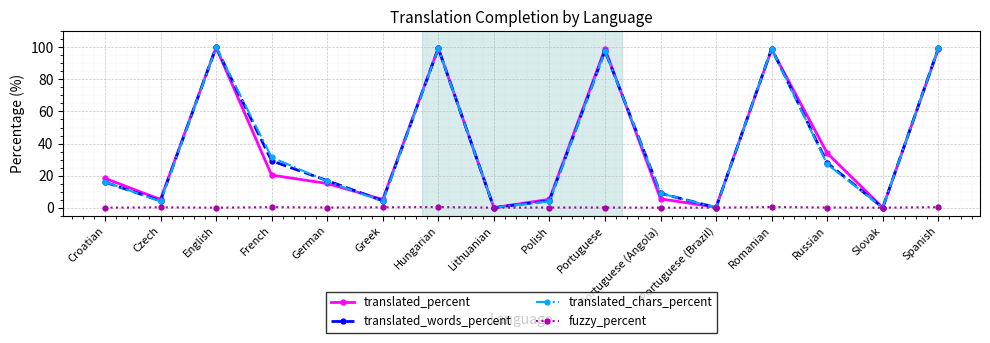

What are all the series names shown in the legend?

translated_percent, translated_words_percent, translated_chars_percent, fuzzy_percent